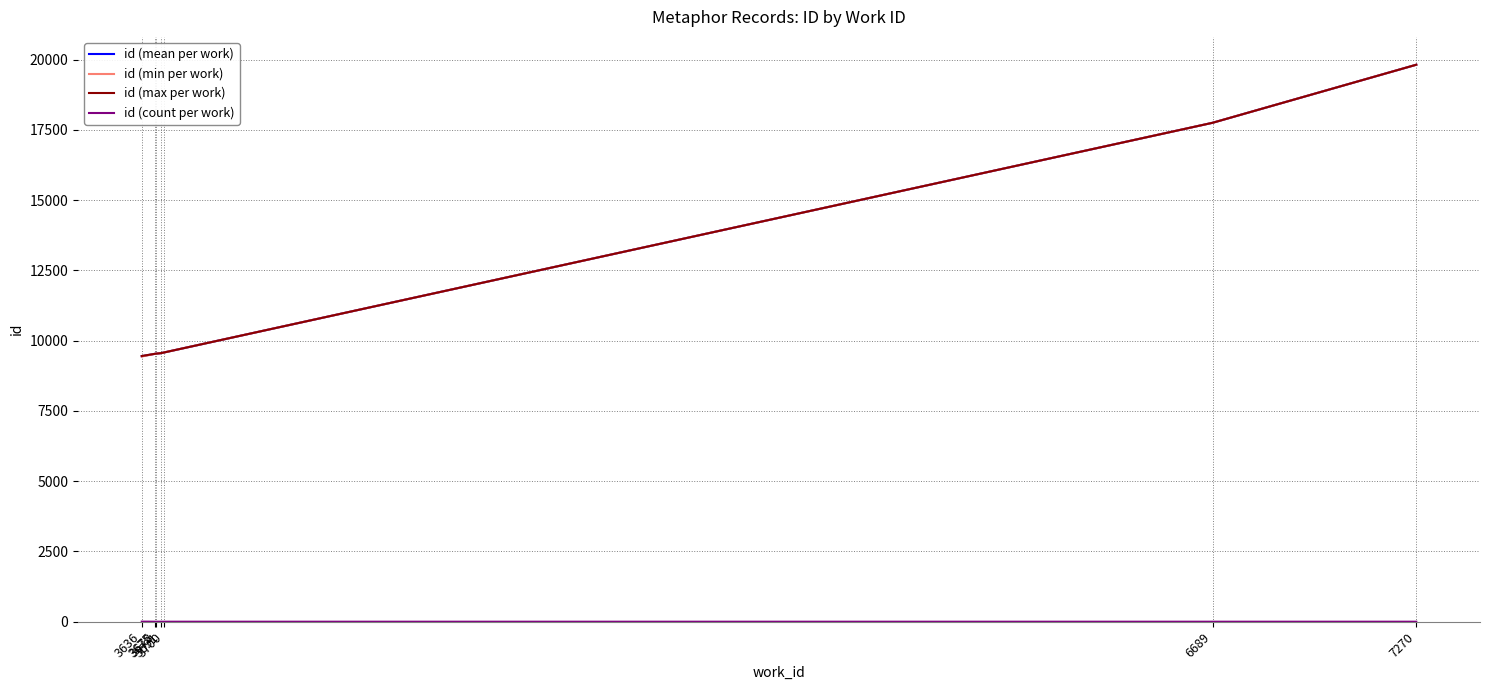

What is the minimum value for id (max per work)?

9454.0